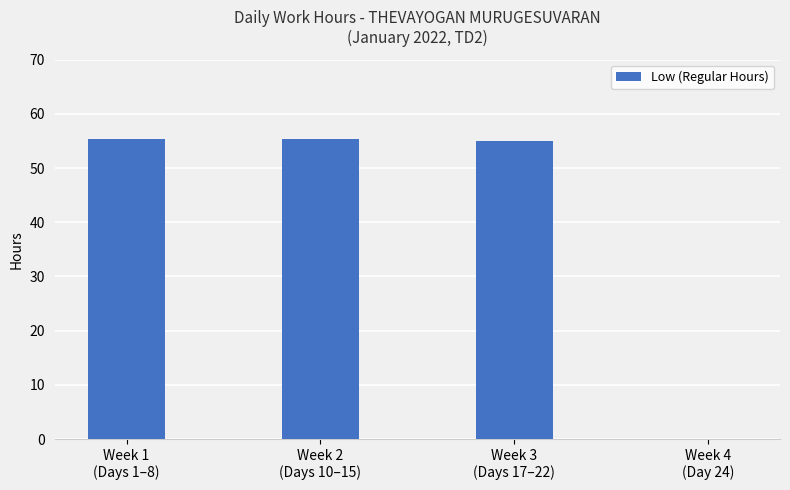

What is the approximate value at Week 2
(Days 10–15)?

55.4